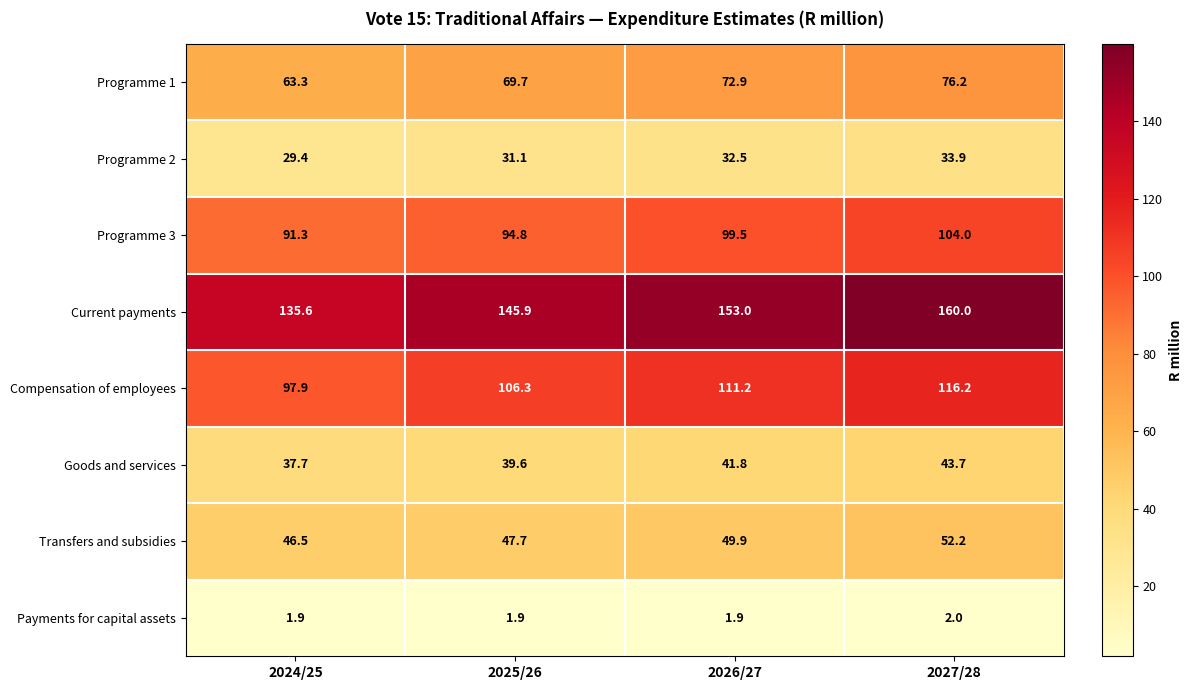

At how many categories does at least one series exceed 59?

4